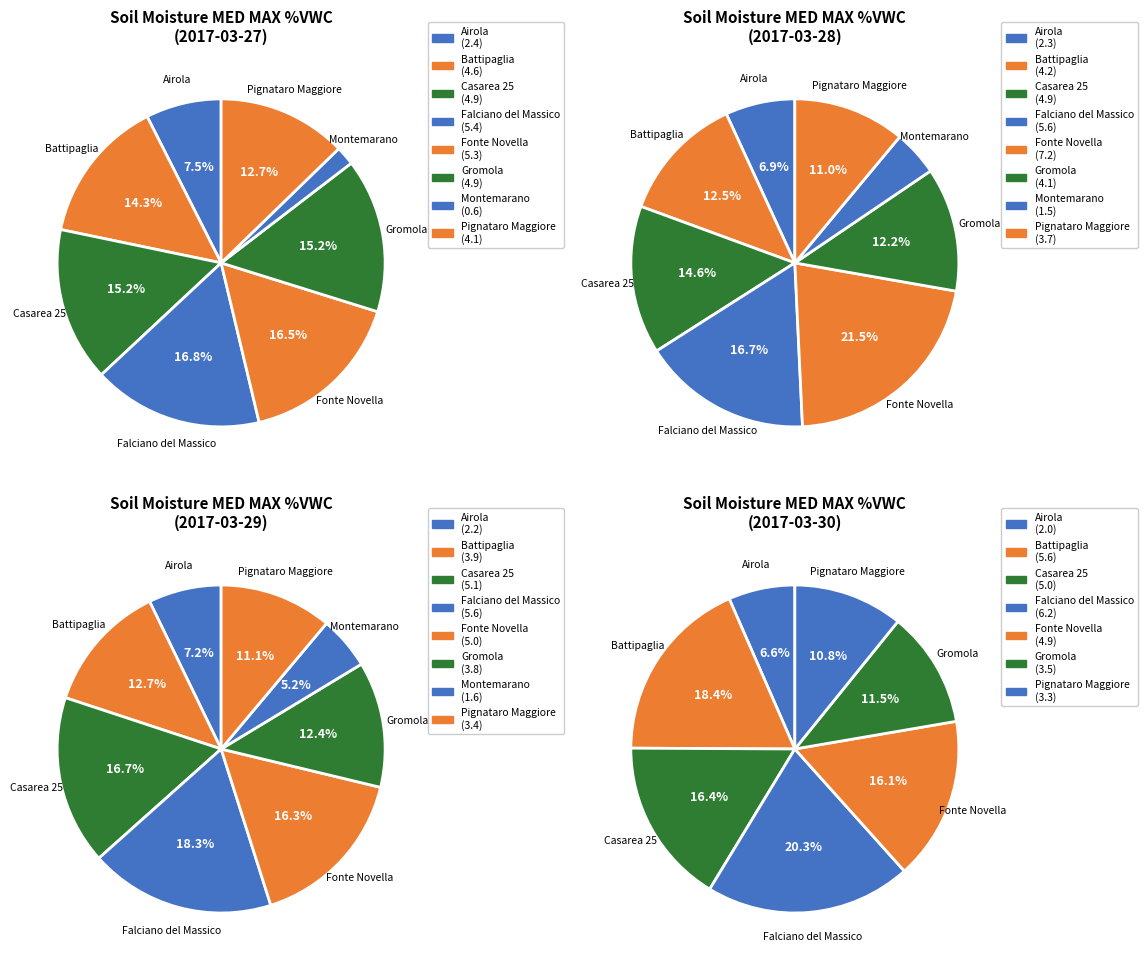

Does Vitulazio account for over 50% of the chart?

No